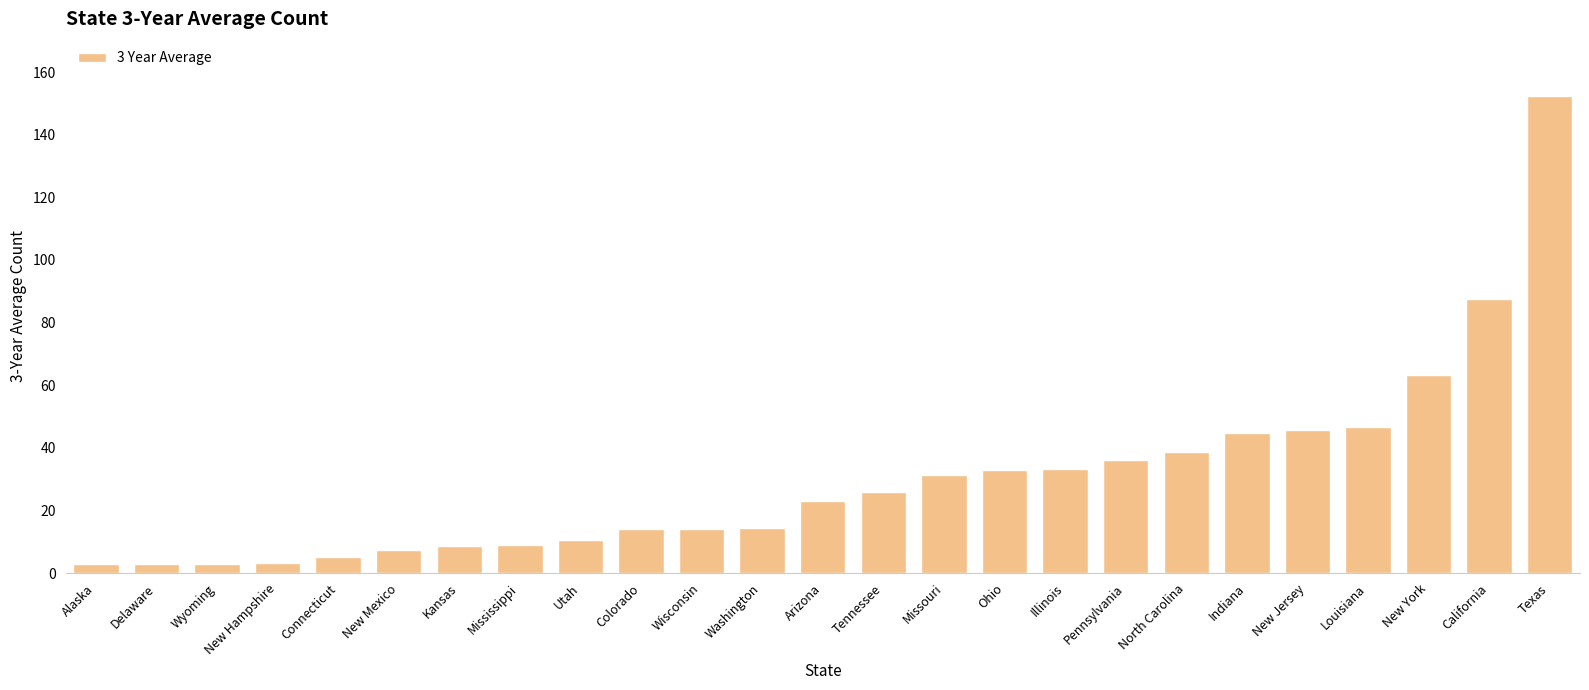

Which label corresponds to the largest value in the chart?

Texas